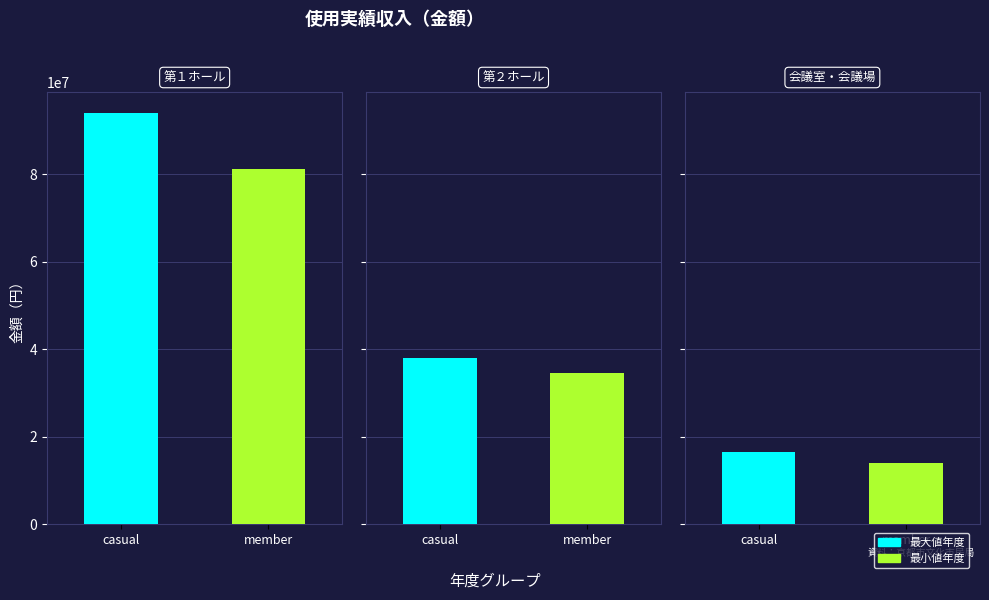

Read the 会議室・会議場 value at 平成20年度.

15291750